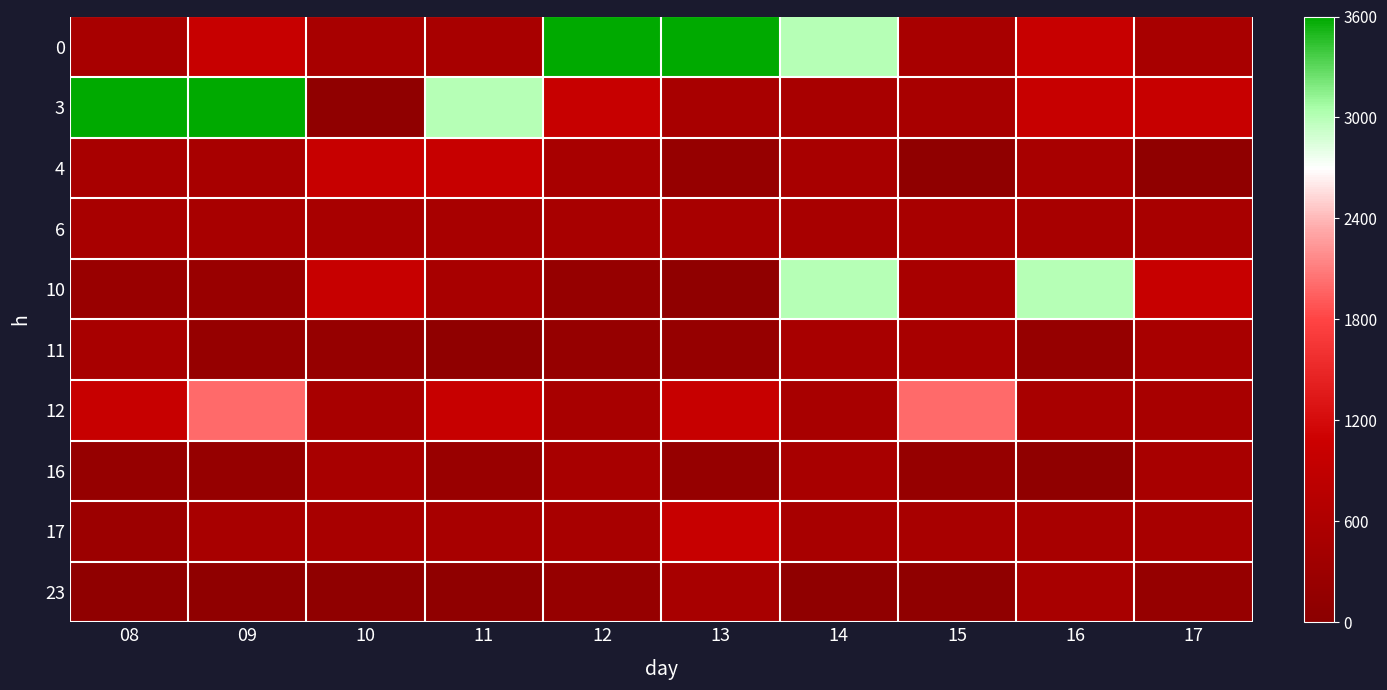

Reading right to left, what are all the values shown in this chart?

0: 17=500	16=1000	15=500	14=3000	13=3600	12=3600	11=500	10=500	09=1000	08=500
3: 17=1000	16=1000	15=500	14=500	13=500	12=1000	11=3000	10=100	09=3600	08=3600
4: 17=100	16=500	15=100	14=500	13=200	12=500	11=1000	10=1000	09=500	08=500
6: 17=500	16=500	15=500	14=500	13=500	12=500	11=500	10=500	09=500	08=500
10: 17=1000	16=3000	15=500	14=3000	13=100	12=200	11=500	10=1000	09=250	08=250
11: 17=500	16=200	15=500	14=500	13=200	12=200	11=100	10=200	09=200	08=500
12: 17=500	16=500	15=2000	14=500	13=1000	12=500	11=1000	10=500	09=2000	08=1000
16: 17=500	16=100	15=200	14=500	13=200	12=500	11=250	10=500	09=200	08=200
17: 17=500	16=500	15=500	14=500	13=1000	12=500	11=500	10=500	09=500	08=300
23: 17=200	16=500	15=100	14=100	13=500	12=200	11=100	10=100	09=100	08=100